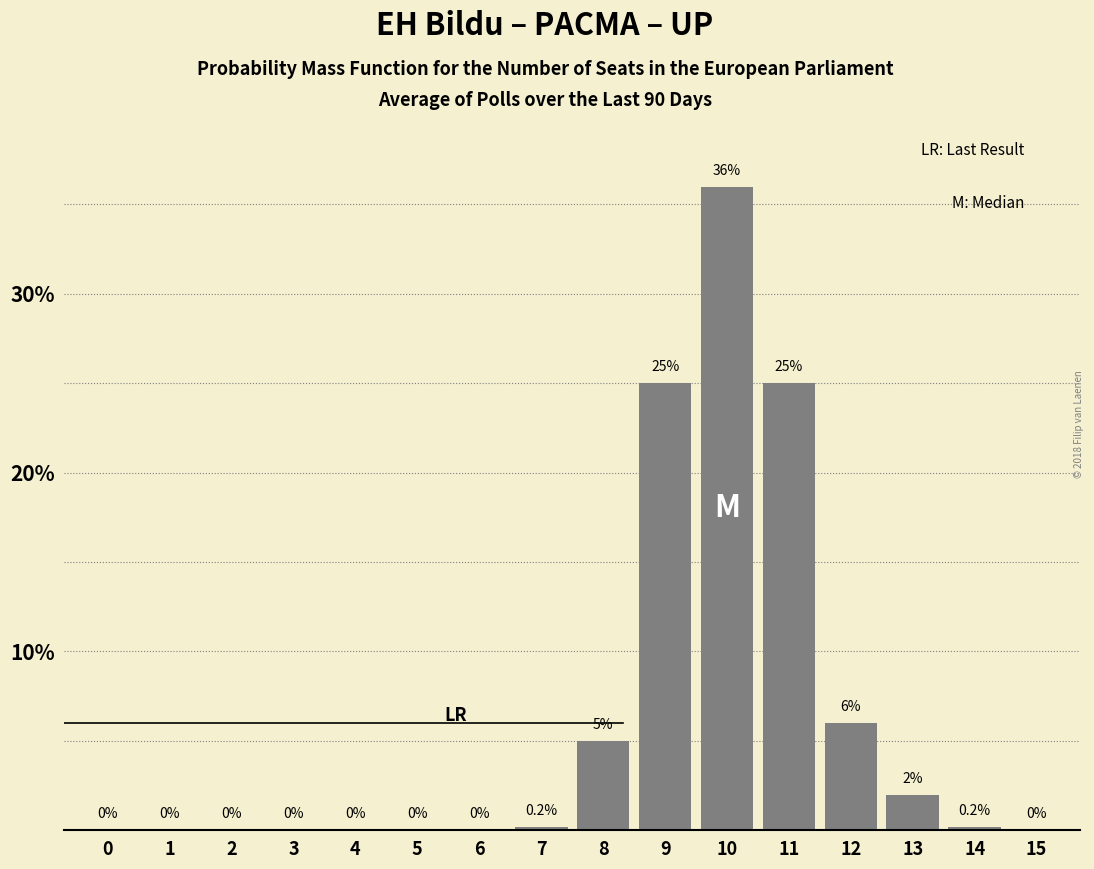

Reading right to left, extract all data points from this chart.

15=0.0	14=0.2	13=2.0	12=6.0	11=25.0	10=36.0	9=25.0	8=5.0	7=0.2	6=0.0	5=0.0	4=0.0	3=0.0	2=0.0	1=0.0	0=0.0